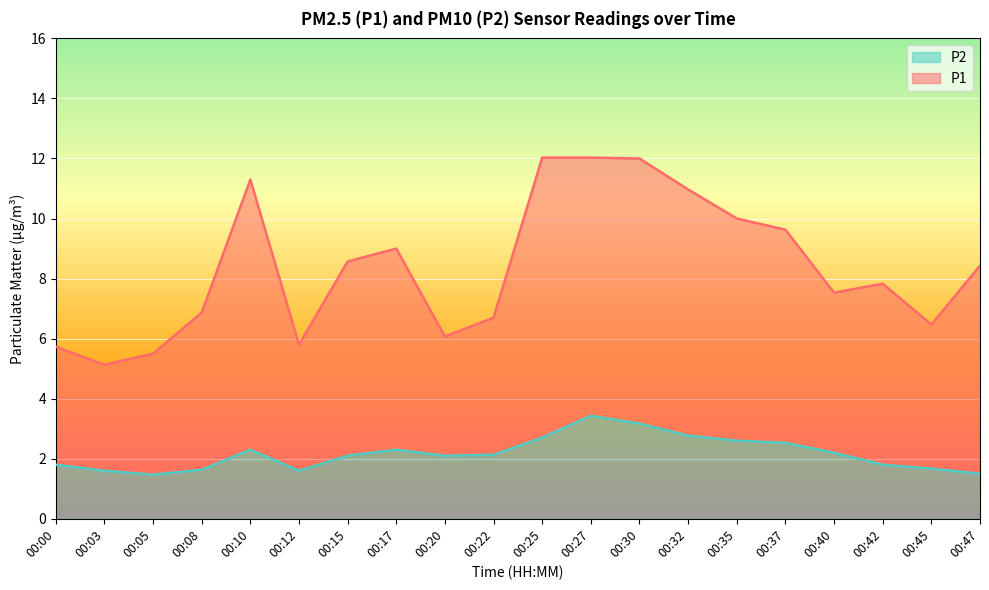

Reading left to right, what are all the values shown in this chart?

P1: 5.7	5.1	5.5	6.9	11.3	5.8	8.6	9.0	6.1	6.7	12.0	12.0	12.0	11.0	10.0	9.6	7.5	7.8	6.5	8.4
P2: 1.8	1.6	1.5	1.6	2.3	1.6	2.1	2.3	2.1	2.1	2.7	3.4	3.2	2.8	2.6	2.5	2.2	1.8	1.7	1.5